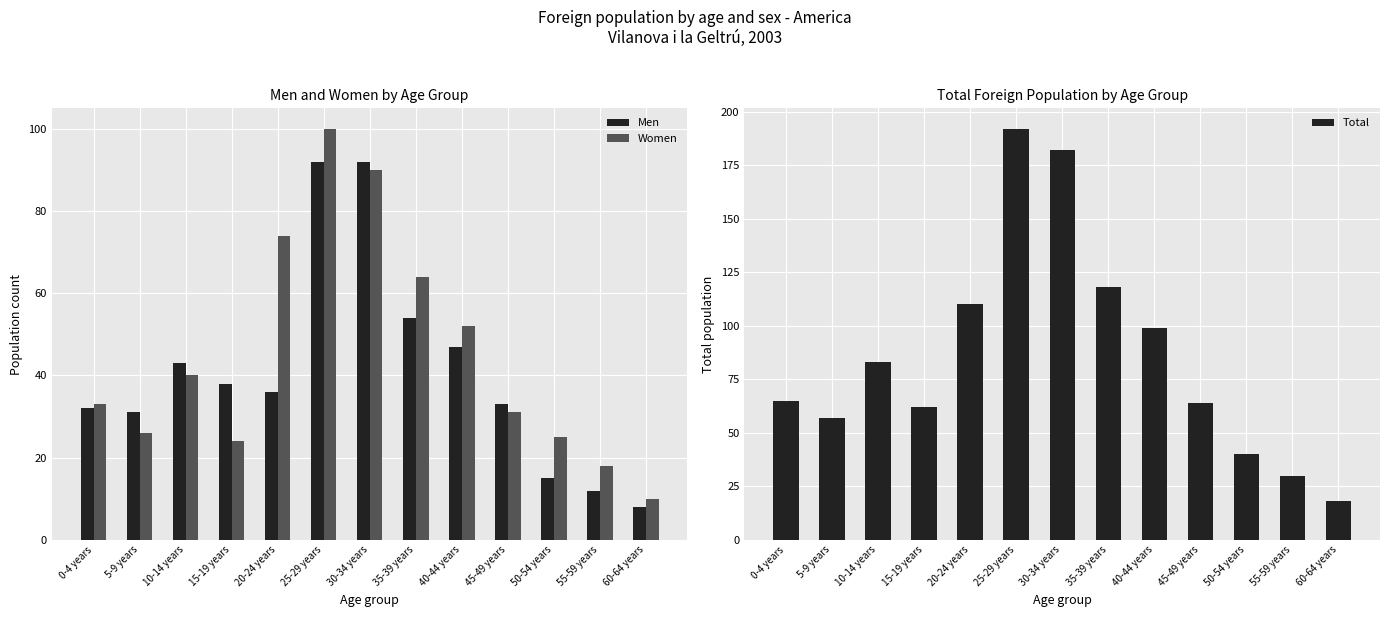

What is the difference between the Total values at 50-54 years and 10-14 years?

43